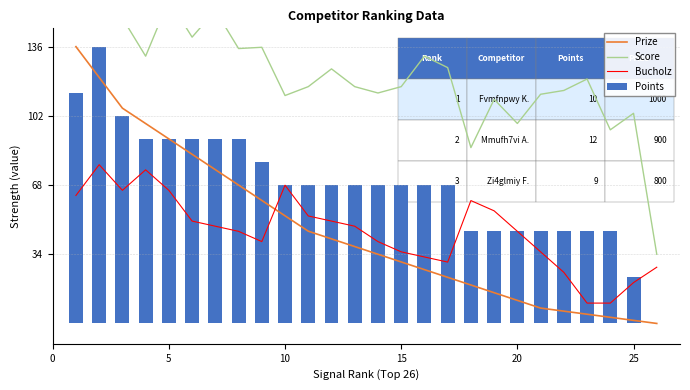

What is the maximum value for Prize?

136.0